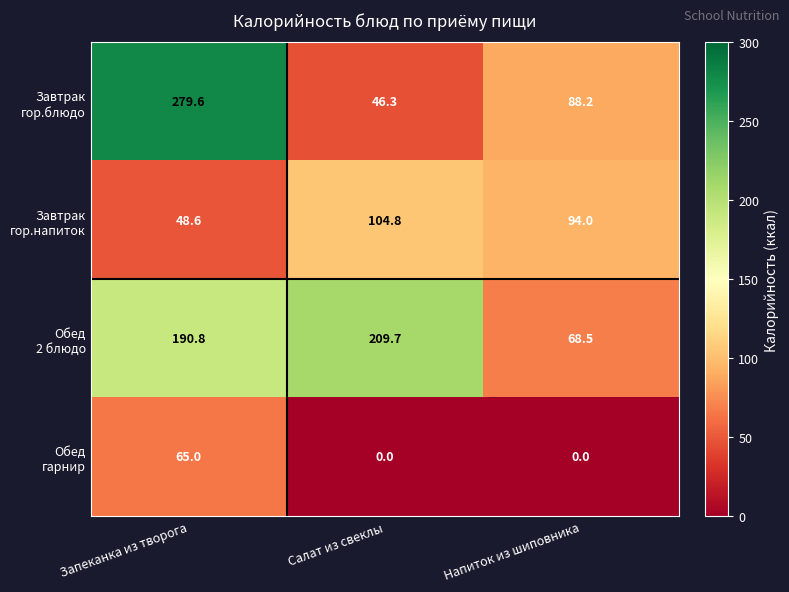

At how many categories does at least one series exceed 76?

3